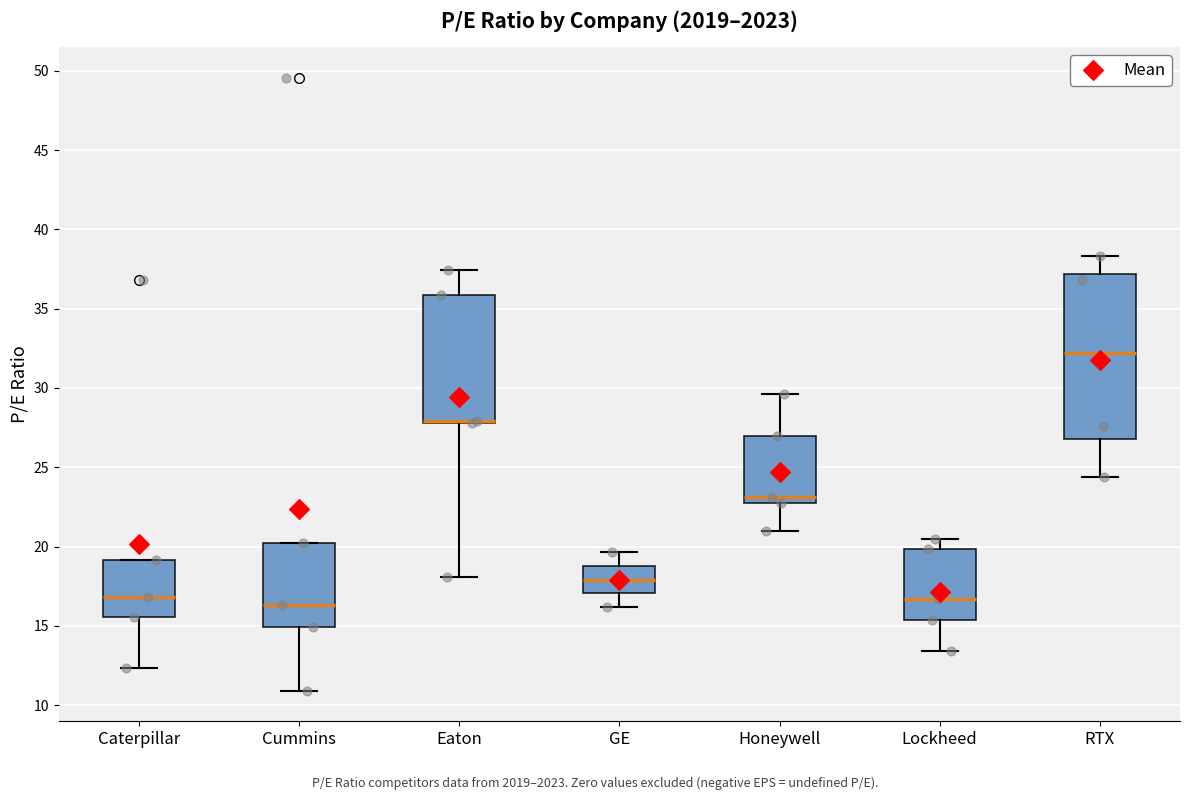

Where is the upper edge of the box for Eaton on the y-axis? The values are not printed on the chart, so give them approximately, as read against the axis.

36.0